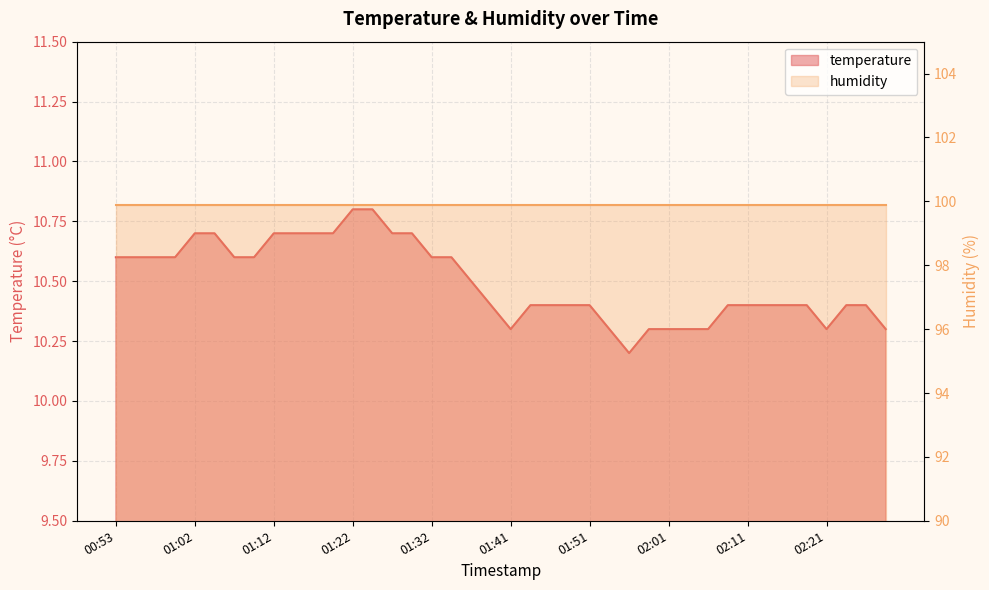

What is the difference between the values at 02:25 and 01:54?

0.1